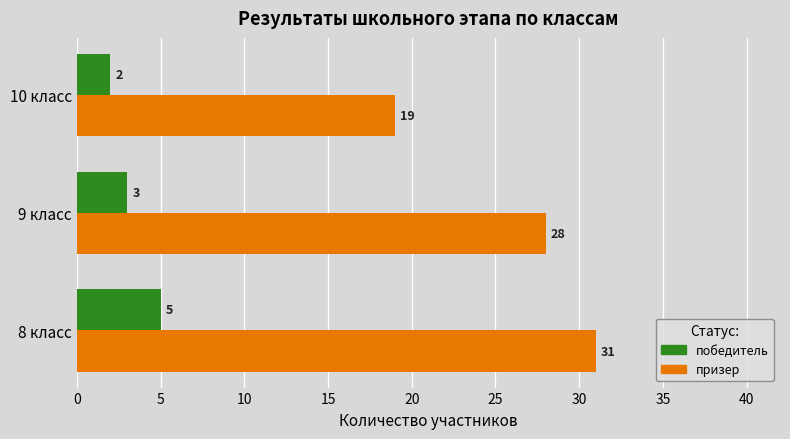

What is the difference between the maximum and minimum values in the призер series?

12